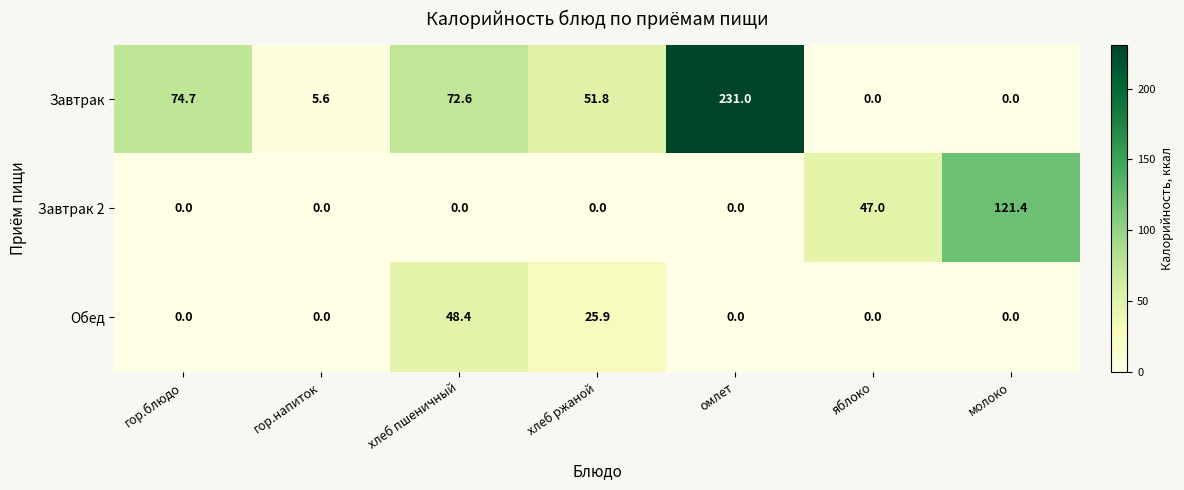

What is the spread (max minus min) of values at гор.напиток?

5.6